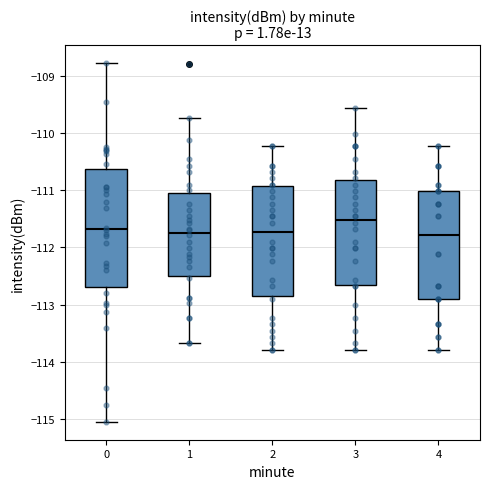

Reading left to right, transcribe this box plot: for each box, give where its median line is, the range the box spans, and where its two whiskers end, as read against the y-axis. The values are not printed on the chart, so give them approximately, as read against the axis.

0: median -111.7, box -112.7 to -110.6, whiskers -115.1 to -108.8
1: median -111.7, box -112.5 to -111.0, whiskers -113.7 to -109.7
2: median -111.7, box -112.8 to -110.9, whiskers -113.8 to -110.2
3: median -111.5, box -112.7 to -110.8, whiskers -113.8 to -109.6
4: median -111.8, box -112.9 to -111.0, whiskers -113.8 to -110.2